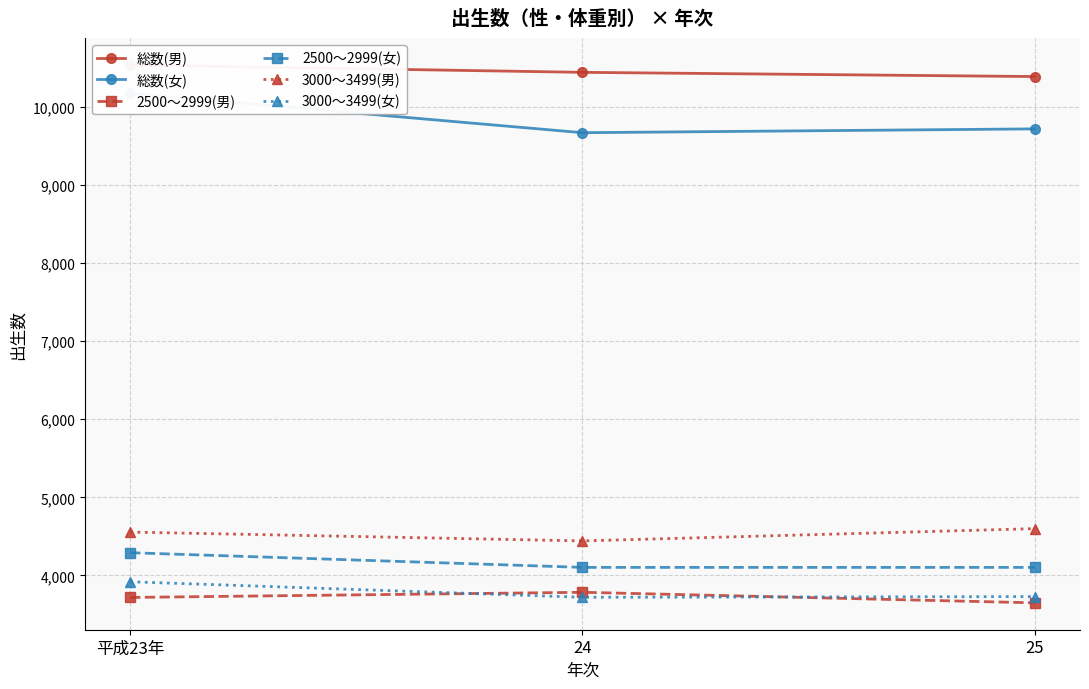

How many distinct data groups are displayed?

6